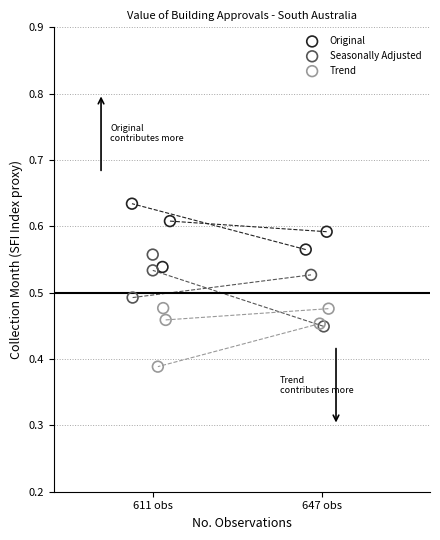

What are all the series names shown in the legend?

Original, Seasonally Adjusted, Trend